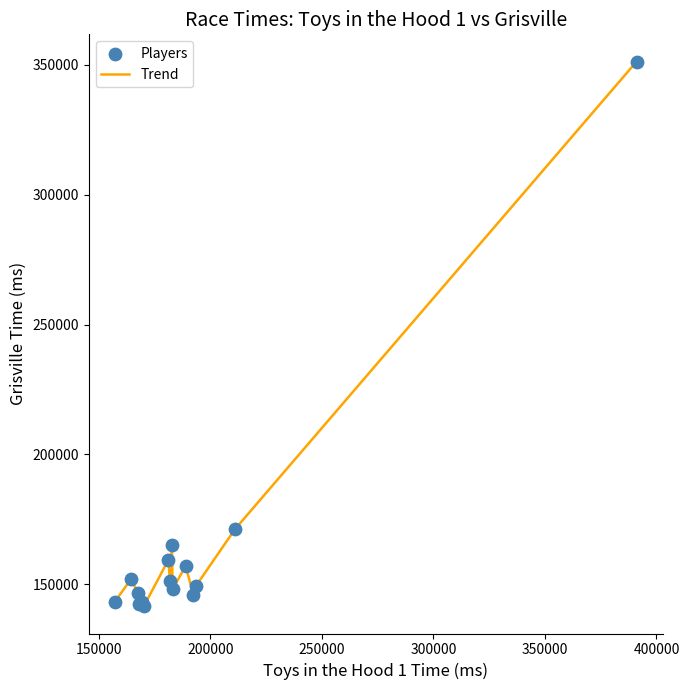

What is the minimum value shown in the chart?

141554